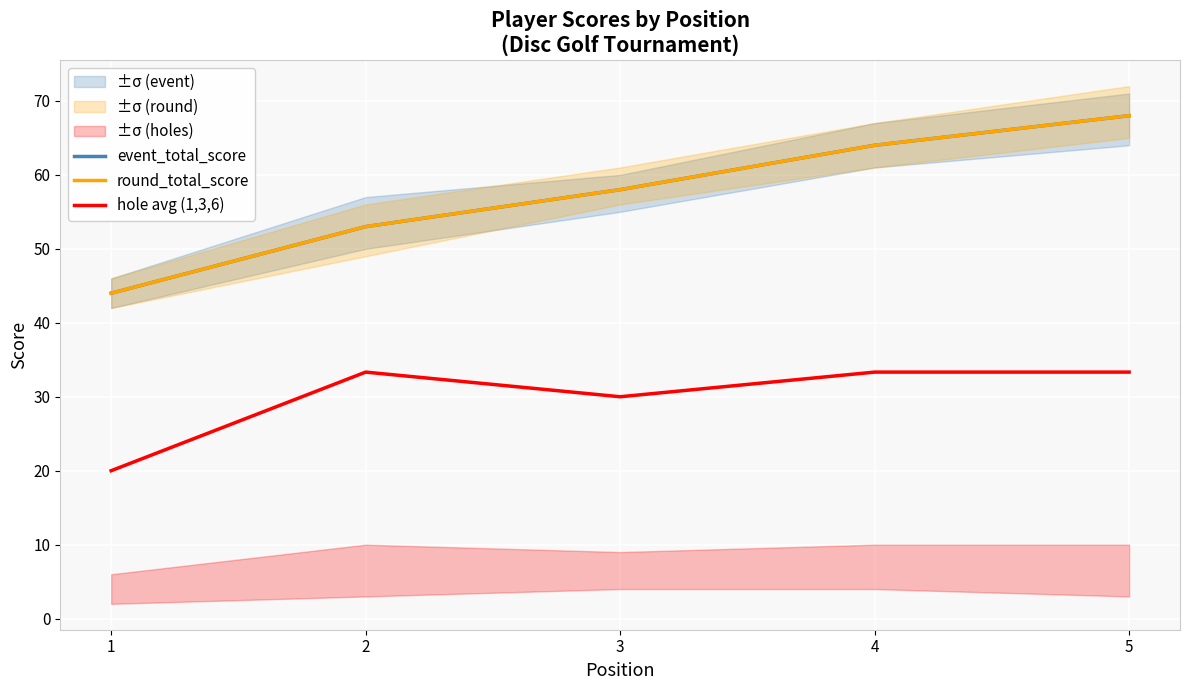

Count the event_total_score values in the range 53 to 64.

3